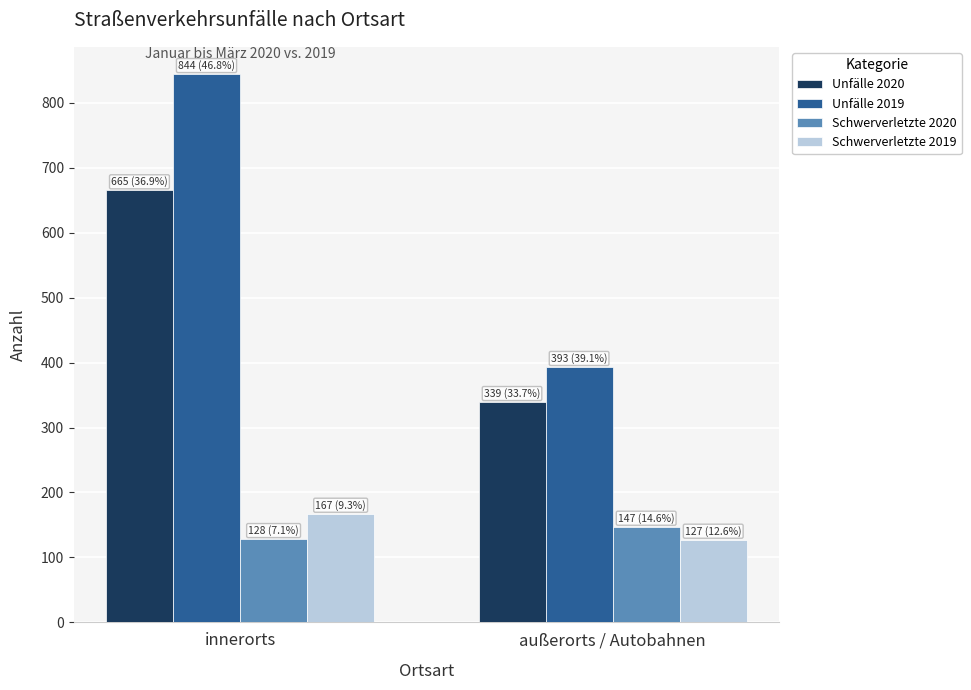

Is the value of Schwerverletzte 2019 at innerorts greater than the value of Unfälle 2019 at außerorts / Autobahnen?

No